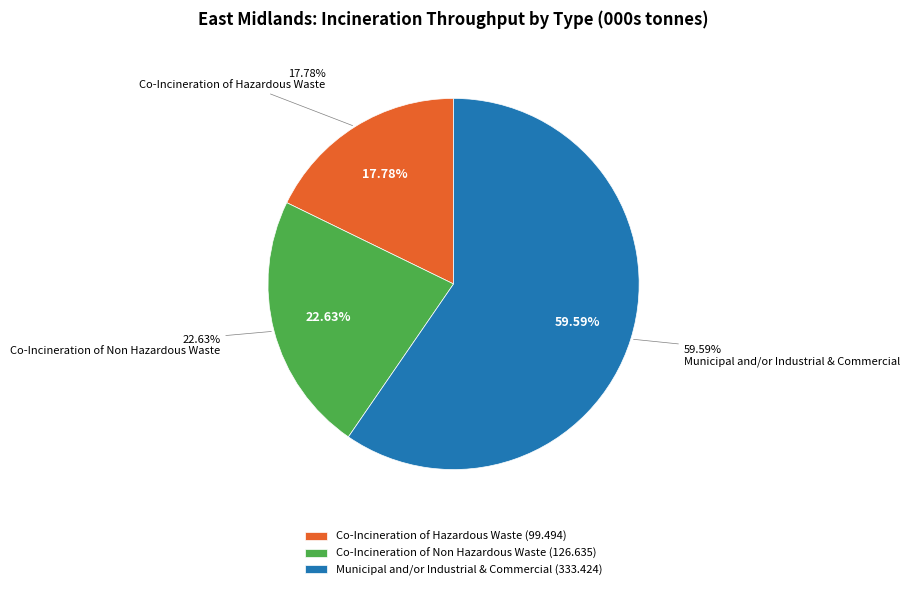

Rank the categories by value from highest to lowest.

Municipal and/or Industrial & Commercial, Co-Incineration of Non Hazardous Waste, Co-Incineration of Hazardous Waste